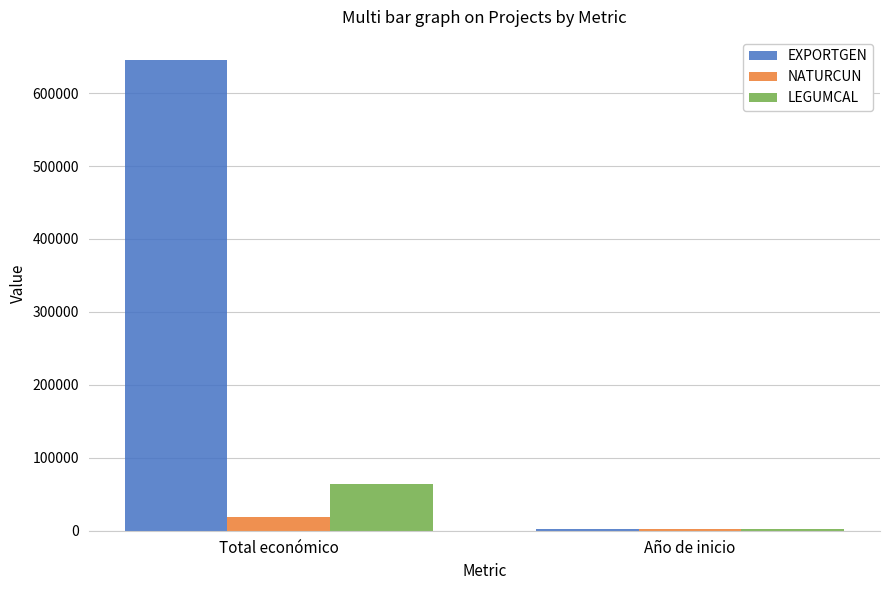

Which category has the highest value across all series?

Total económico